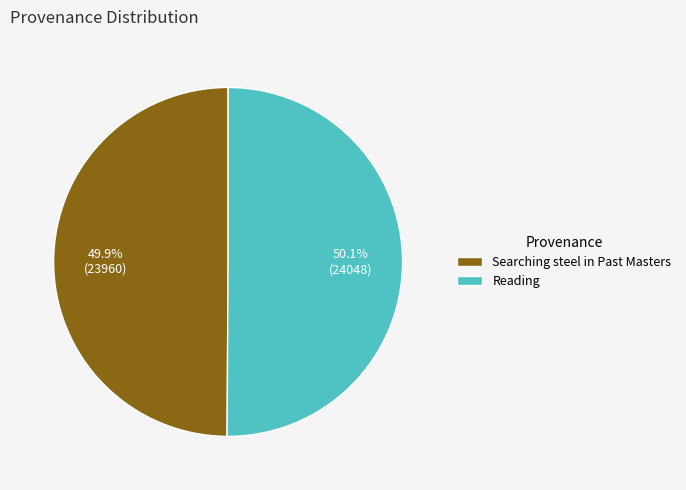

Approximately how many times larger is the value at Searching steel in Past Masters compared to Reading?

1.0